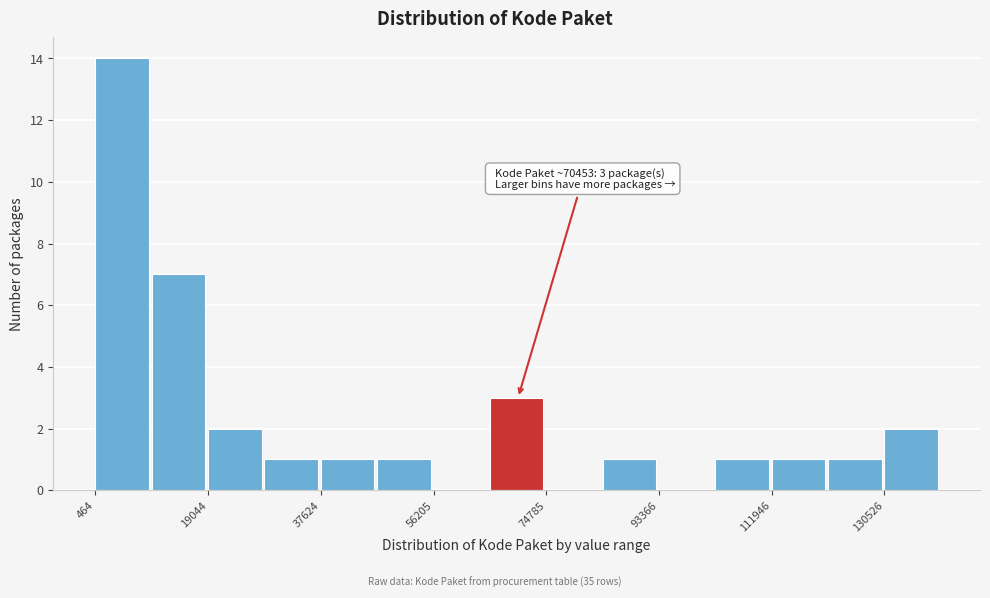

Which range on the x-axis has the tallest bar?

0 to 10000